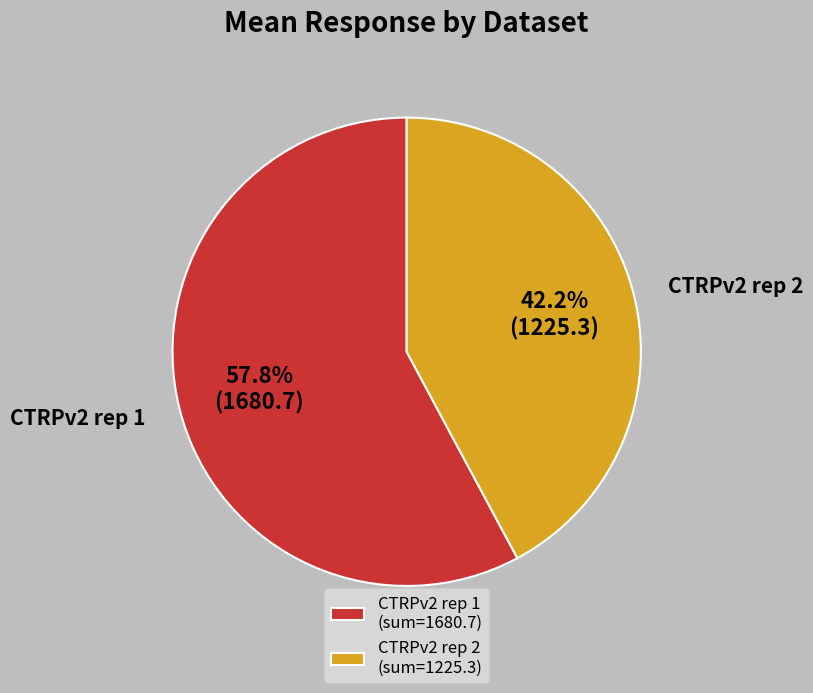

Is CTRPv2 rep 1 (sum=1680.7) the majority of the pie?

Yes